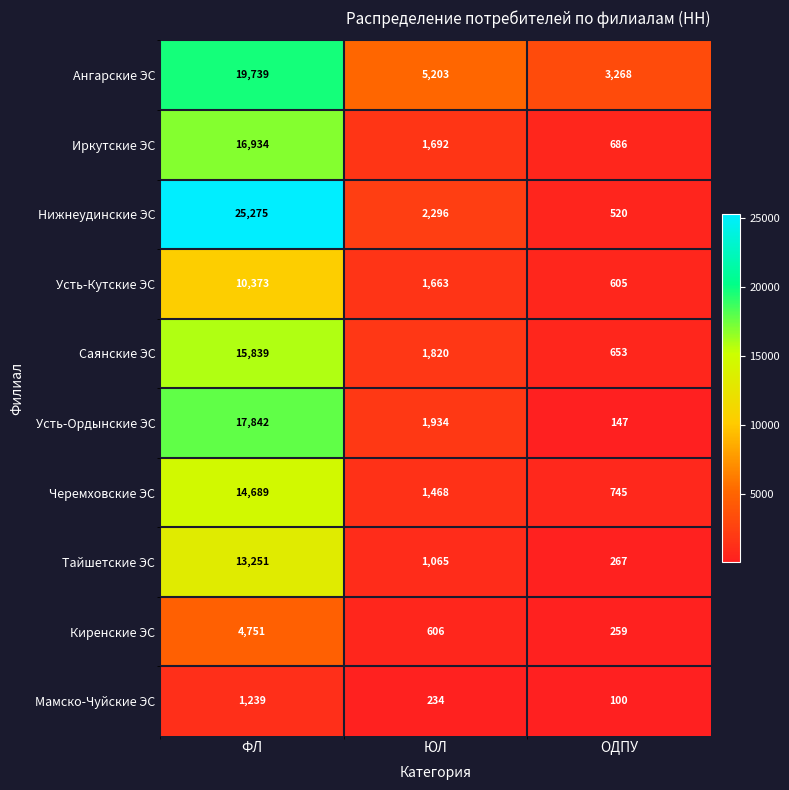

How many distinct data groups are displayed?

10